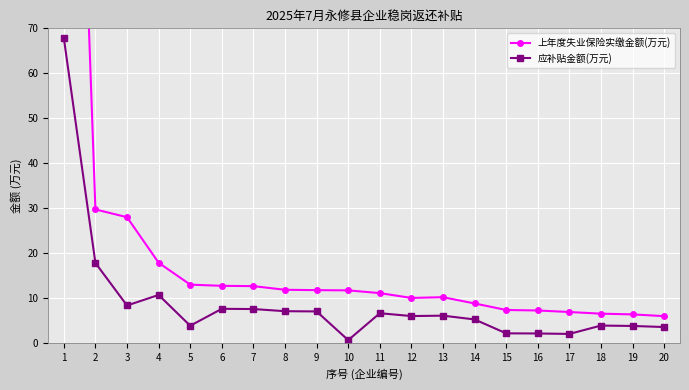

Reading left to right, what are all the values shown in this chart?

上年度失业保险实缴金额(万元): 226.2	29.8	28.0	17.9	13.0	12.8	12.7	11.9	11.8	11.8	11.2	10.1	10.2	8.9	7.4	7.3	7.0	6.6	6.4	6.0
应补贴金额(万元): 67.9	17.9	8.4	10.8	3.9	7.7	7.6	7.1	7.1	0.7	6.7	6.1	6.2	5.3	2.2	2.2	2.1	4.0	3.9	3.6